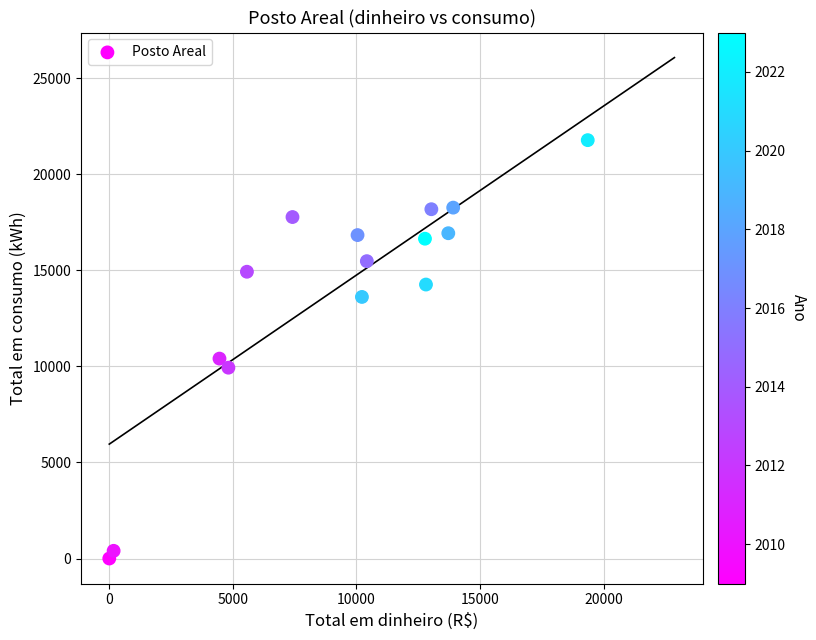

What Y value in the scatter plot is closest to 10887?

10404.0